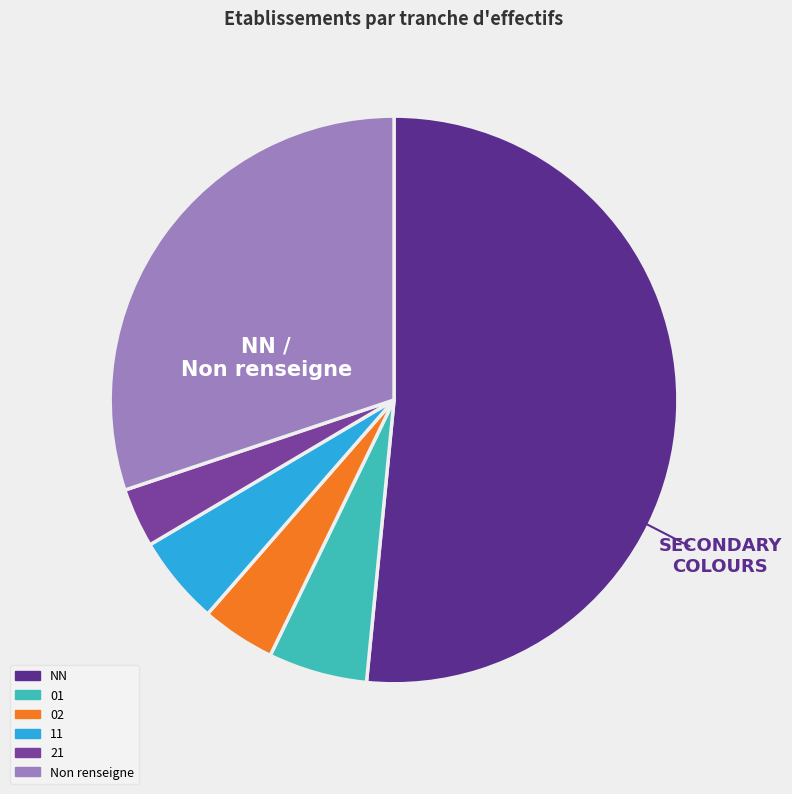

Is there any slice that represents more than half of the pie?

Yes